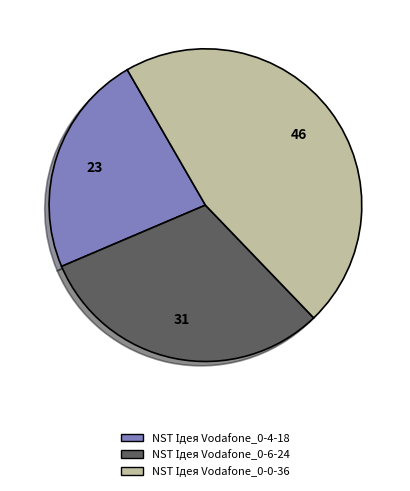

Is there any slice that represents more than half of the pie?

No